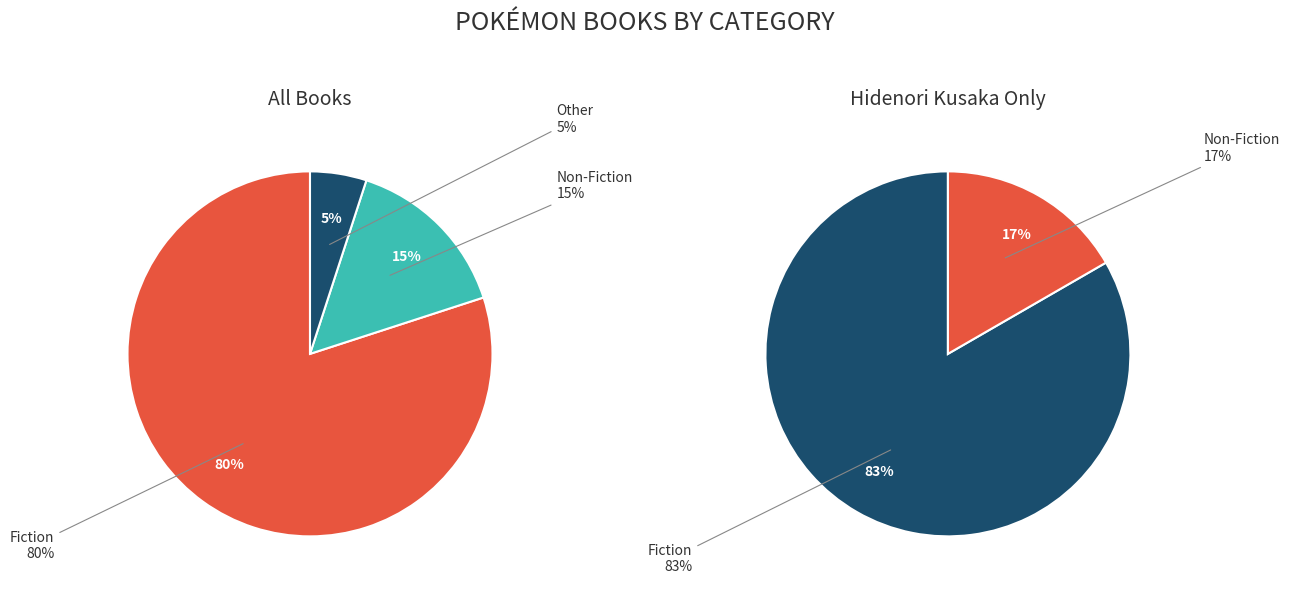

Approximately how many times larger is the value at Non-Fiction compared to Fiction?

0.2